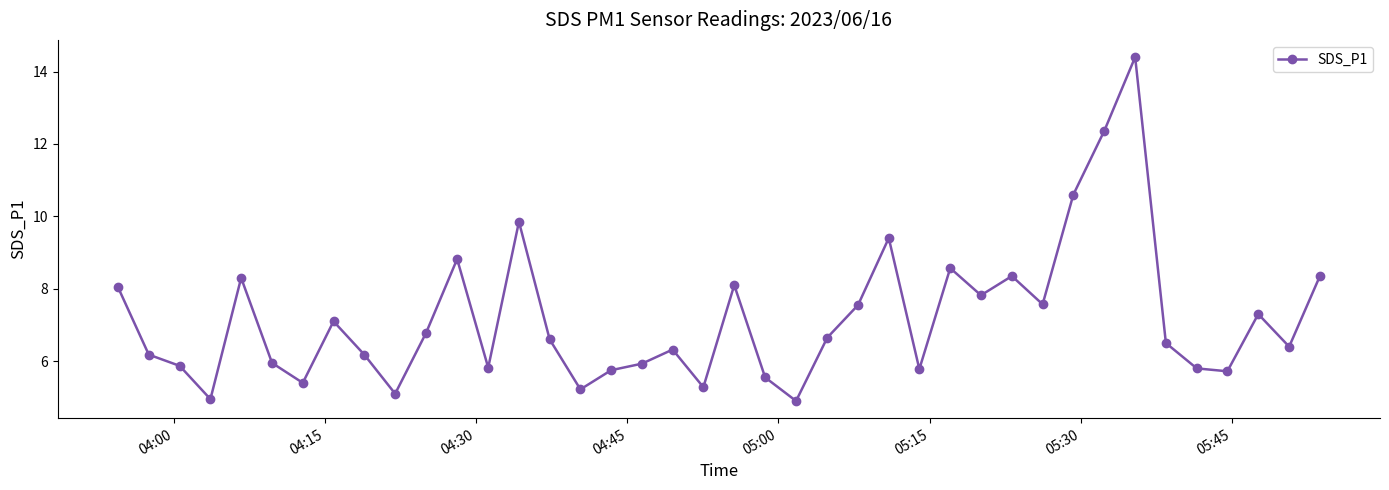

How many data points are less than 6?

15